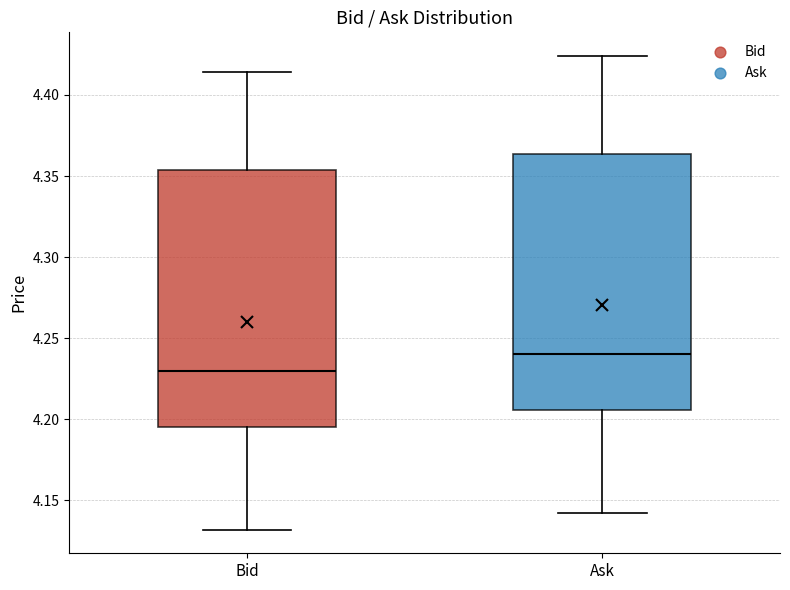

Which box has the lowest median line?

Bid